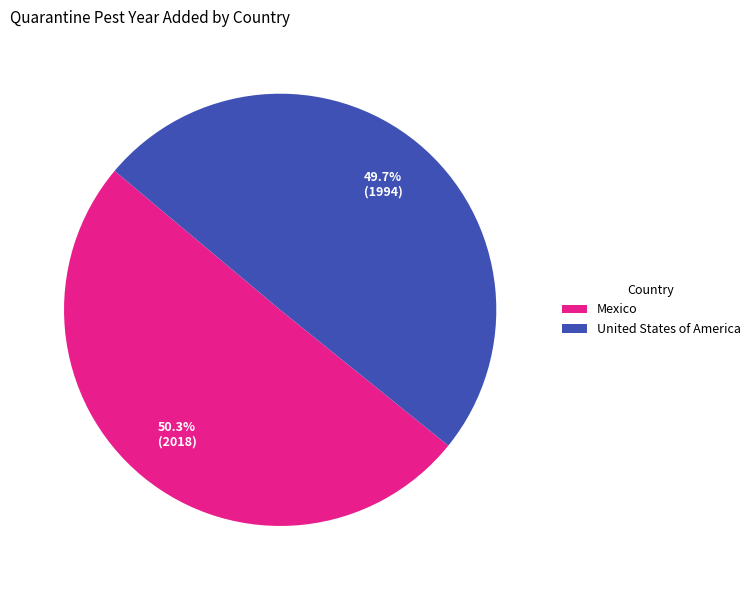

Count the number of slices in the pie.

2